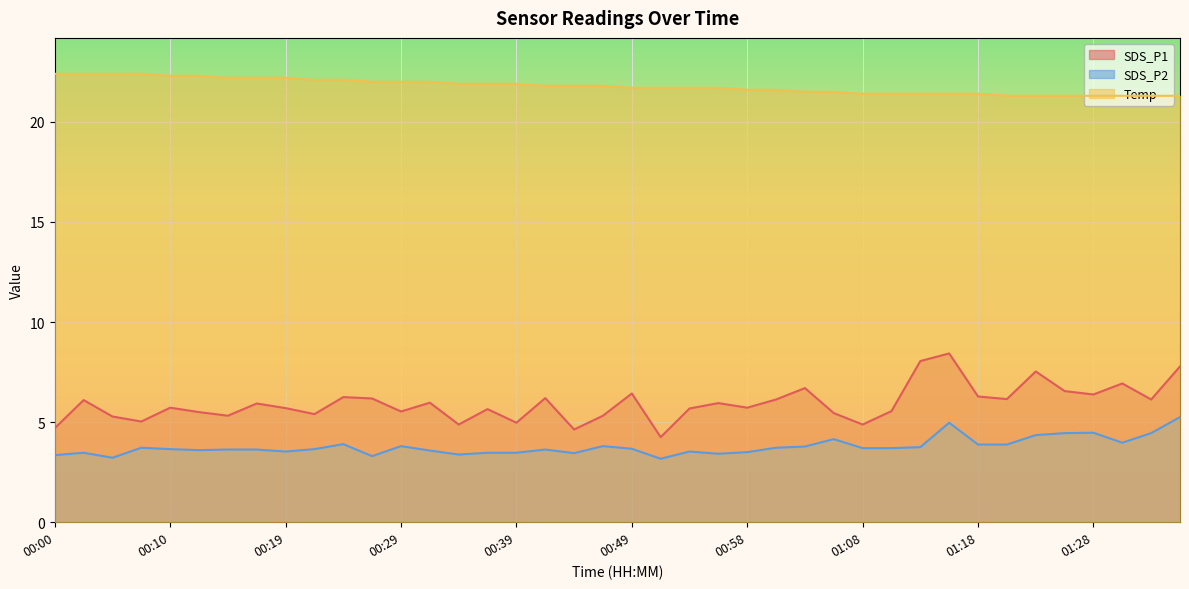

True or false: SDS_P2 has a value of 3.9 at 01:18.

True